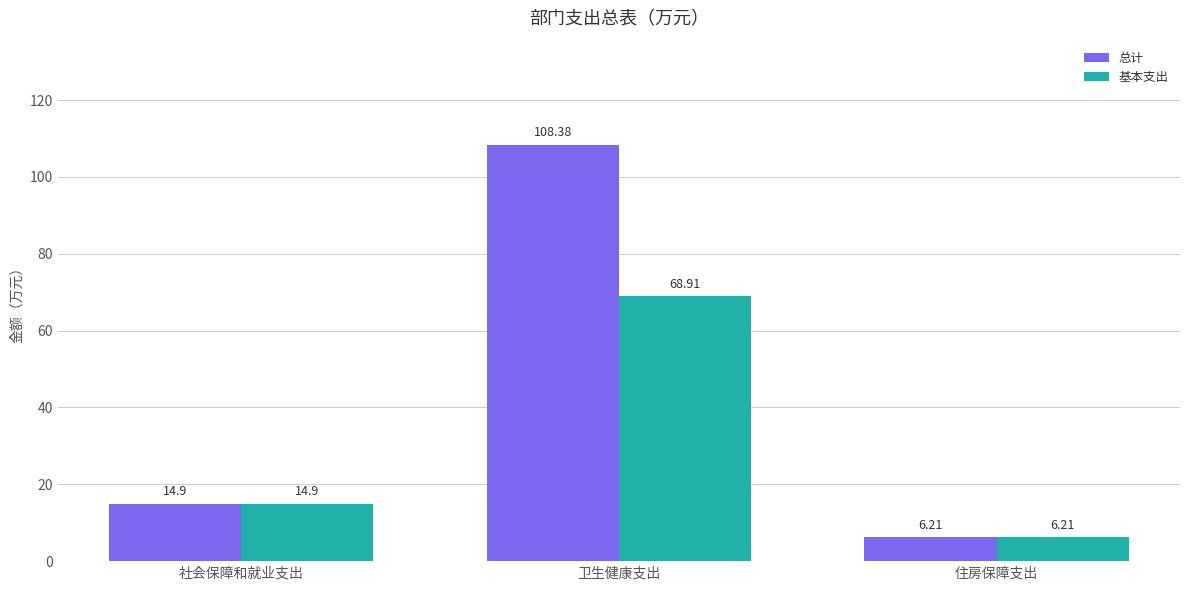

What is the sum of all 基本支出 values?

90.0